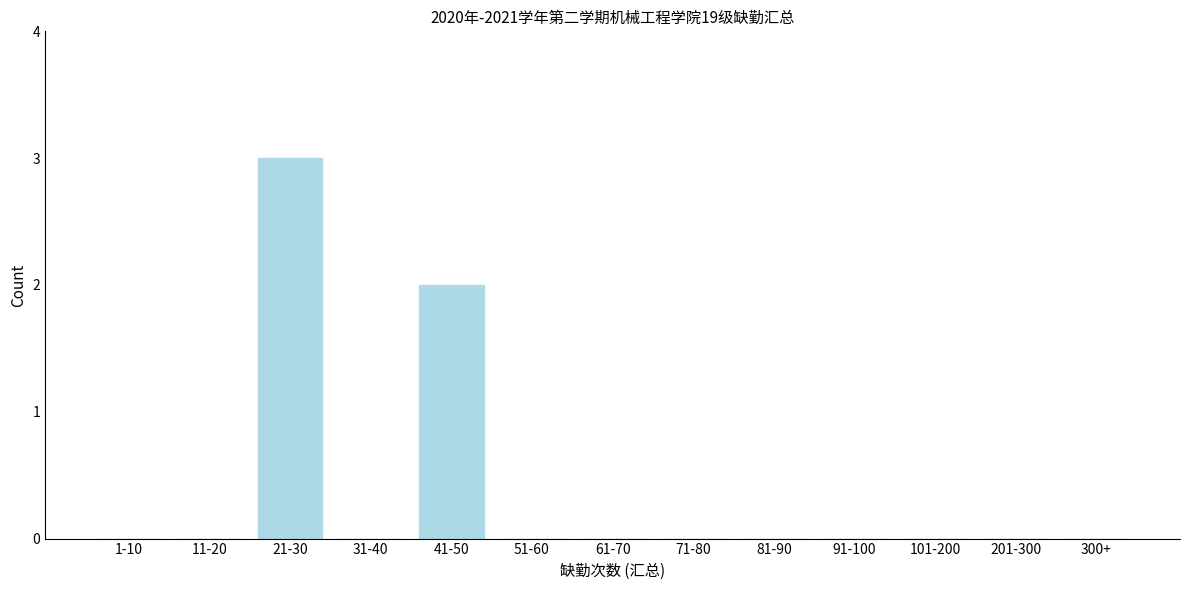

Reading left to right, list all the values displayed in this chart.

1-10=0	11-20=0	21-30=3	31-40=0	41-50=2	51-60=0	61-70=0	71-80=0	81-90=0	91-100=0	101-200=0	201-300=0	300+=0